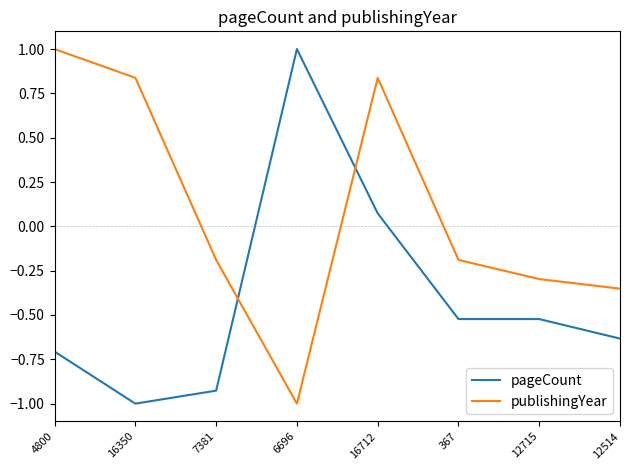

What is the highest value of the pageCount series?

1.0